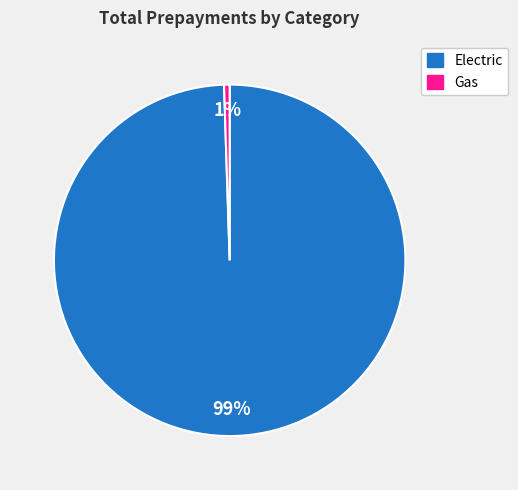

Which category has the biggest portion of the pie?

Electric